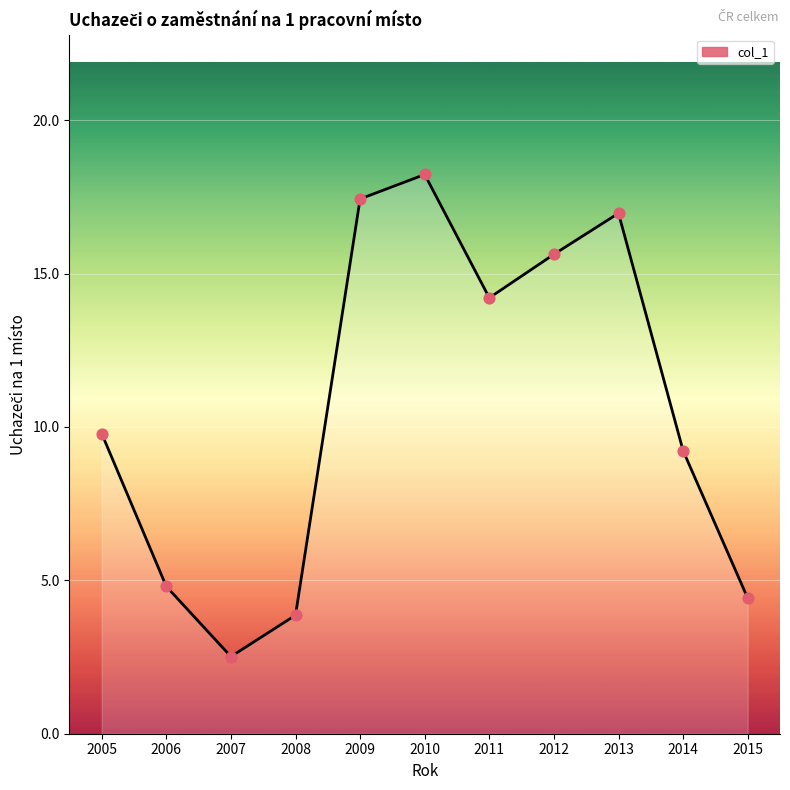

Approximately how many times larger is the value at 2010 compared to 2012?

1.2